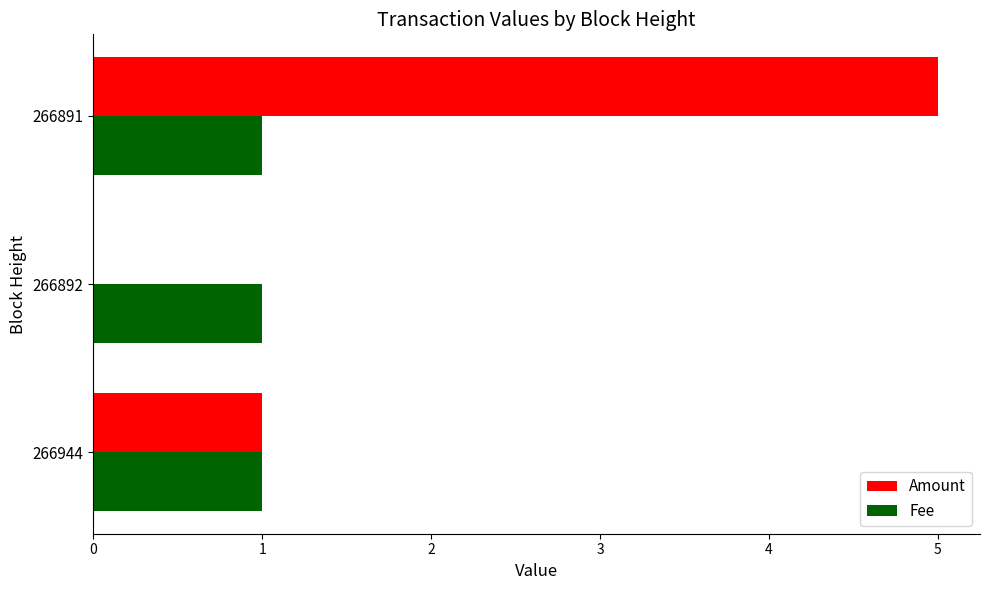

The value of Fee at 266892 is 1. True or false?

True